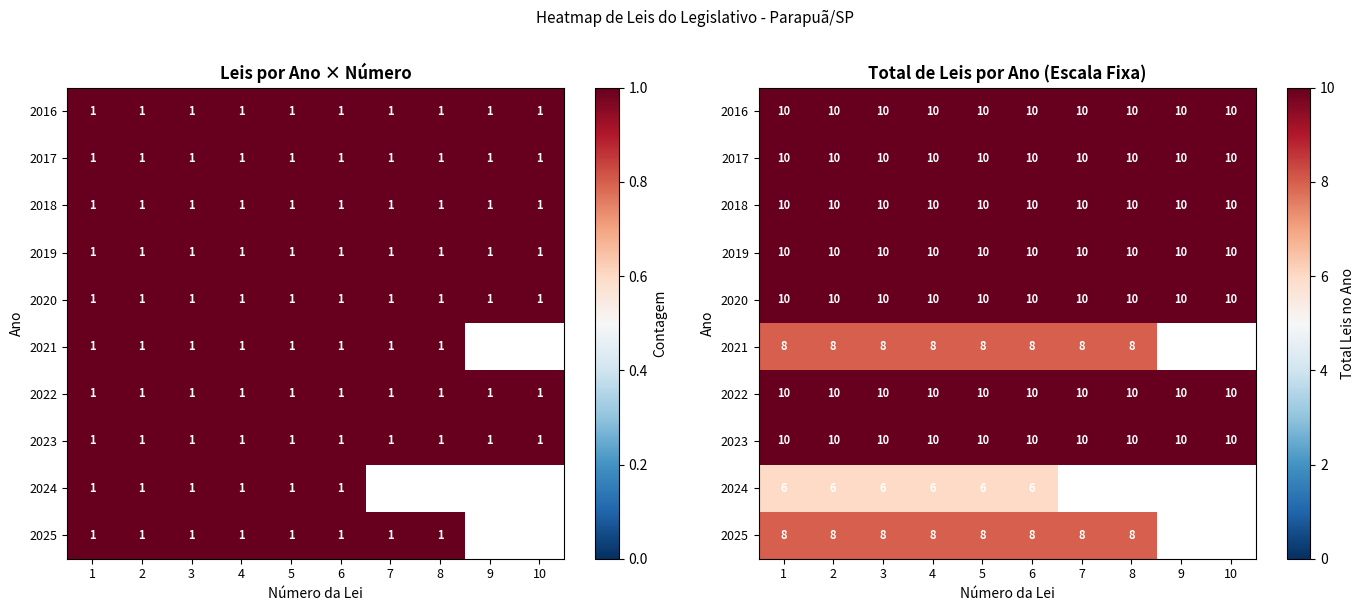

Which has a higher value, 3 or 2?

3